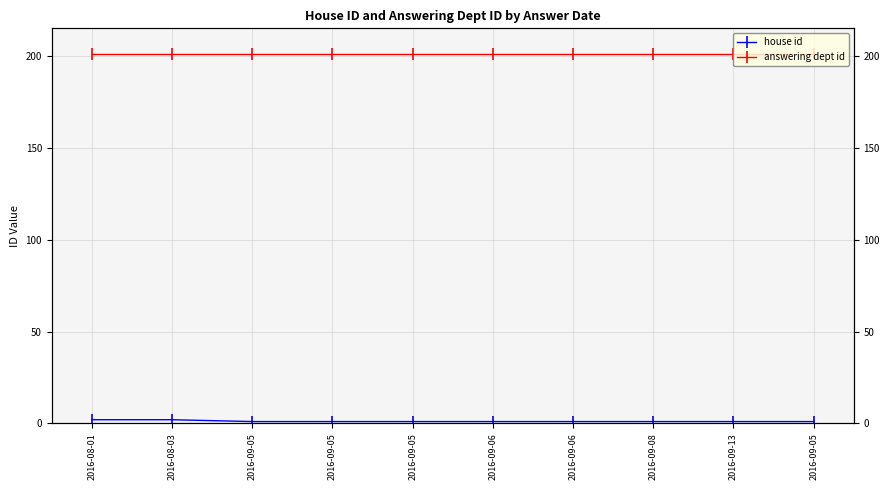

How many lines are shown in the chart?

2